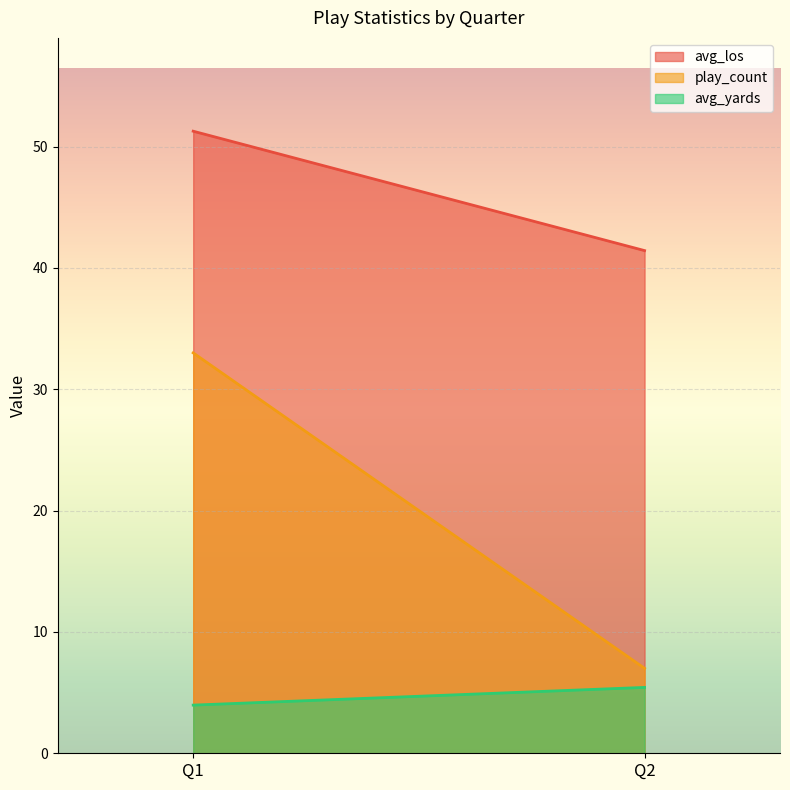

What is the total value across all series at Q1?

88.2